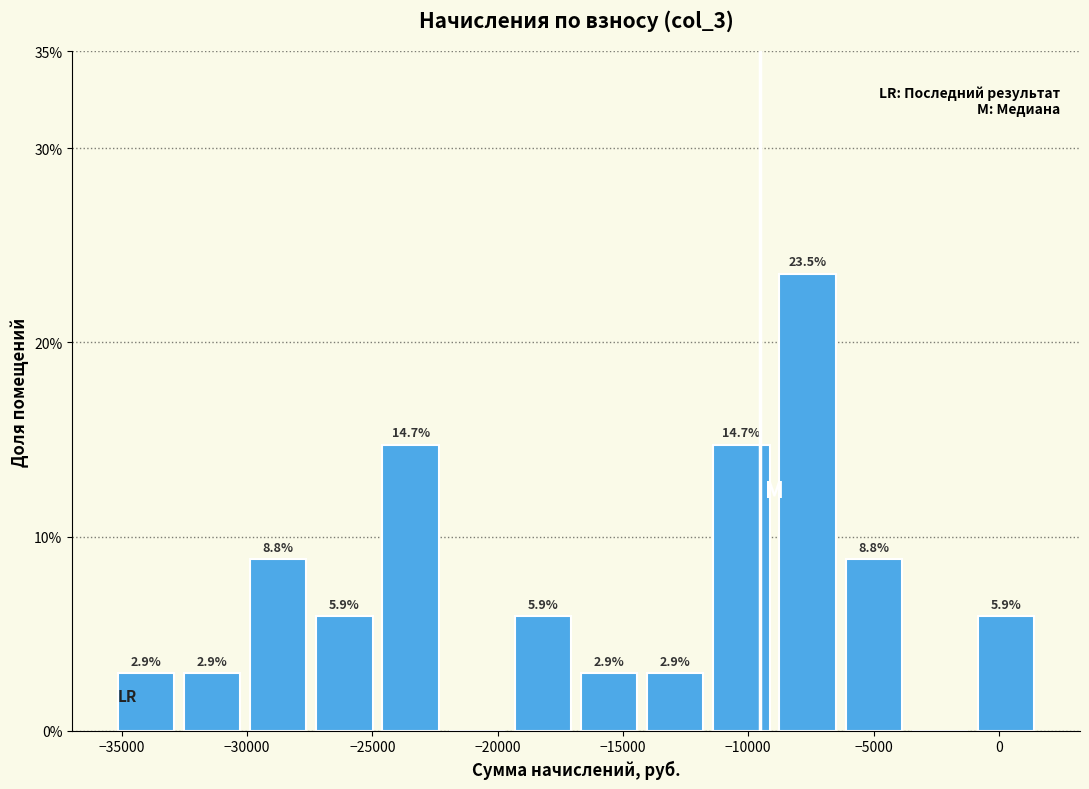

Which range on the x-axis has the tallest bar?

-9000 to -6000